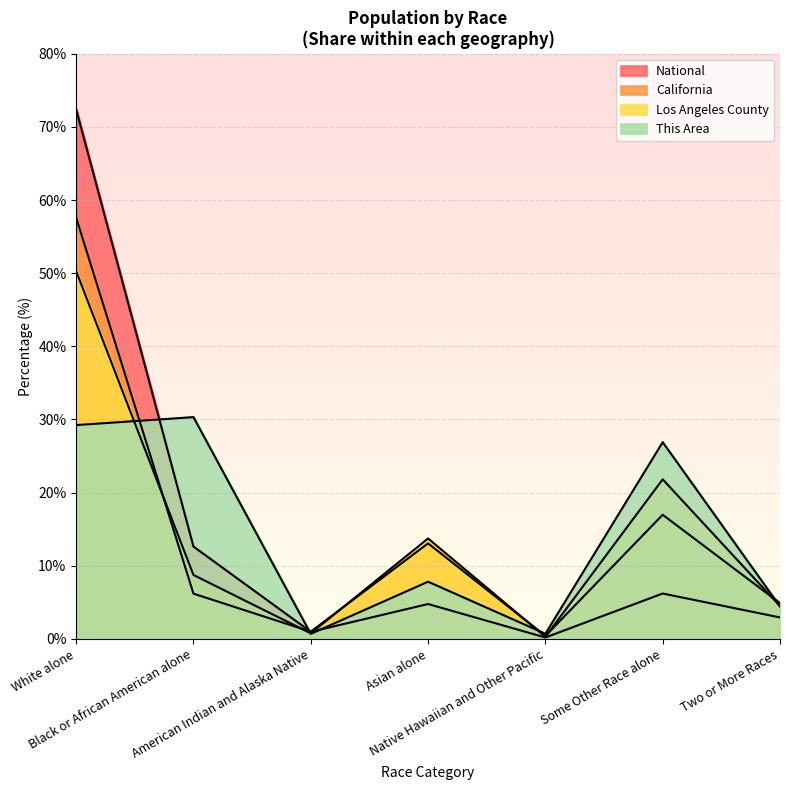

True or false: California and Los Angeles County intersect in this chart.

True